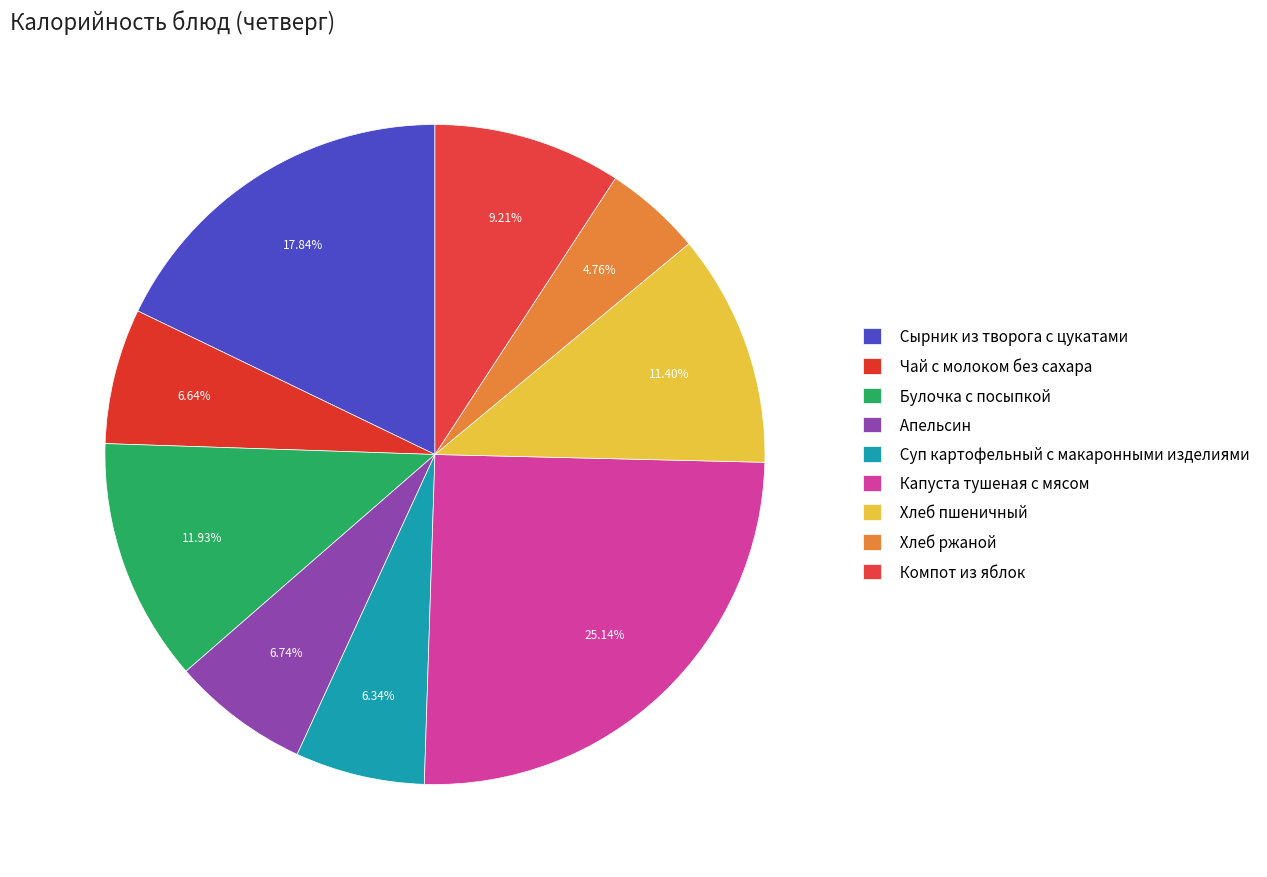

What portion of the pie excludes Булочка с посыпкой?

88.1%